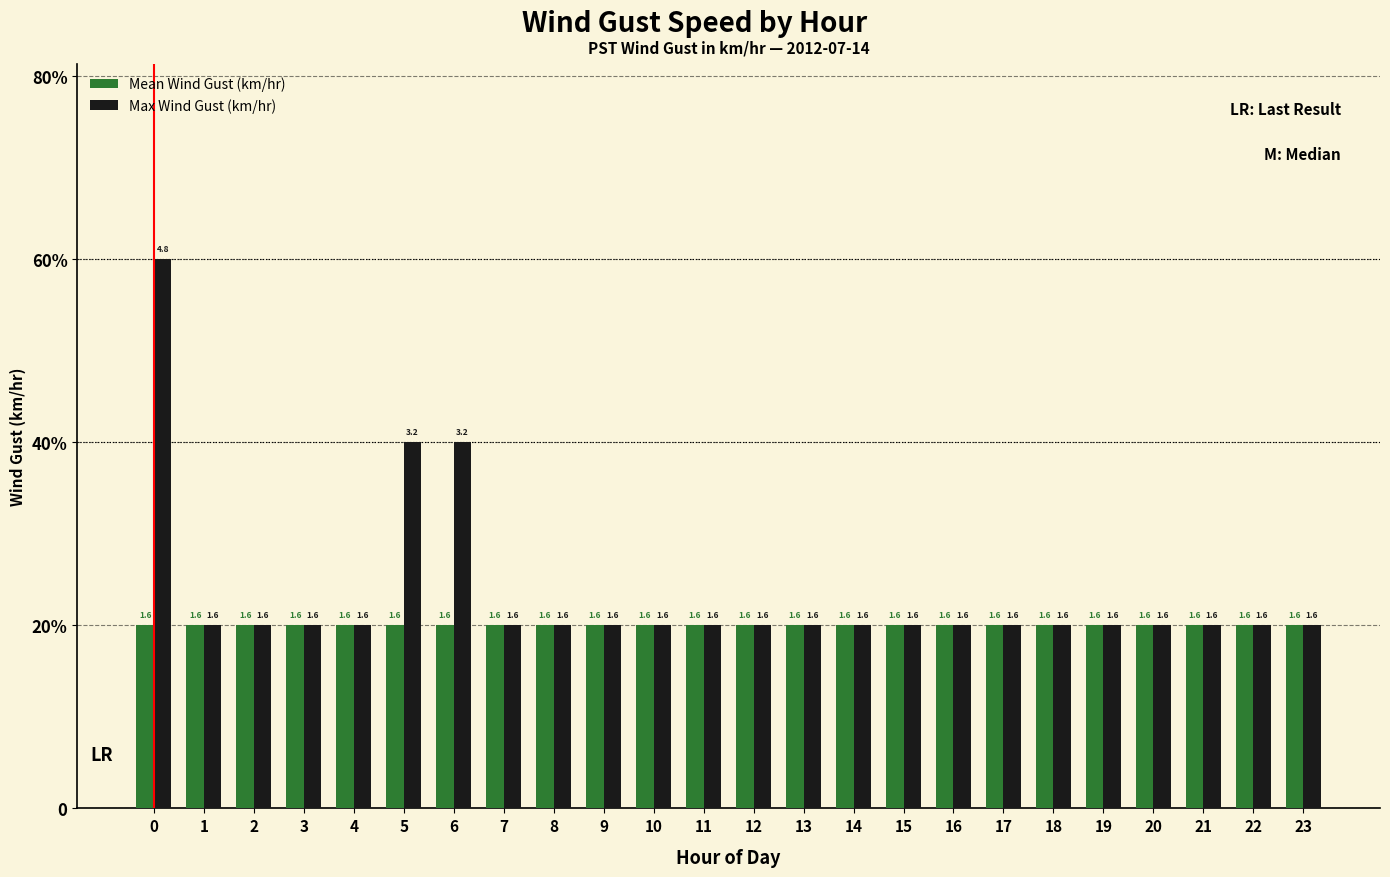

Reading left to right, extract all data points from this chart.

Mean Wind Gust (km/hr): 0=1.6	1=1.6	2=1.6	3=1.6	4=1.6	5=1.6	6=1.6	7=1.6	8=1.6	9=1.6	10=1.6	11=1.6	12=1.6	13=1.6	14=1.6	15=1.6	16=1.6	17=1.6	18=1.6	19=1.6	20=1.6	21=1.6	22=1.6	23=1.6
Max Wind Gust (km/hr): 0=4.8	1=1.6	2=1.6	3=1.6	4=1.6	5=3.2	6=3.2	7=1.6	8=1.6	9=1.6	10=1.6	11=1.6	12=1.6	13=1.6	14=1.6	15=1.6	16=1.6	17=1.6	18=1.6	19=1.6	20=1.6	21=1.6	22=1.6	23=1.6